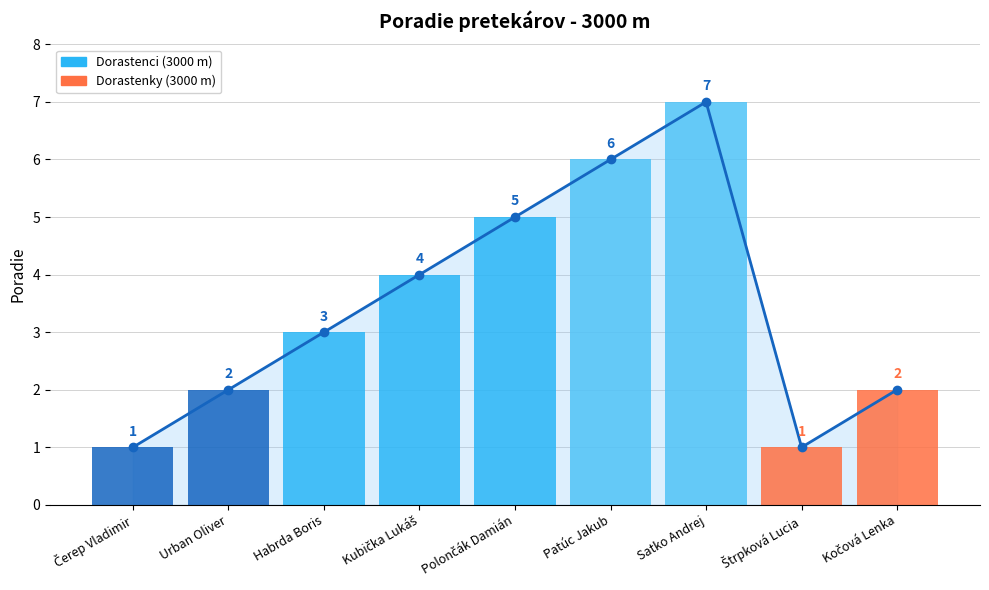

What is the label of the 4th bar from the left?

Kubička Lukáš